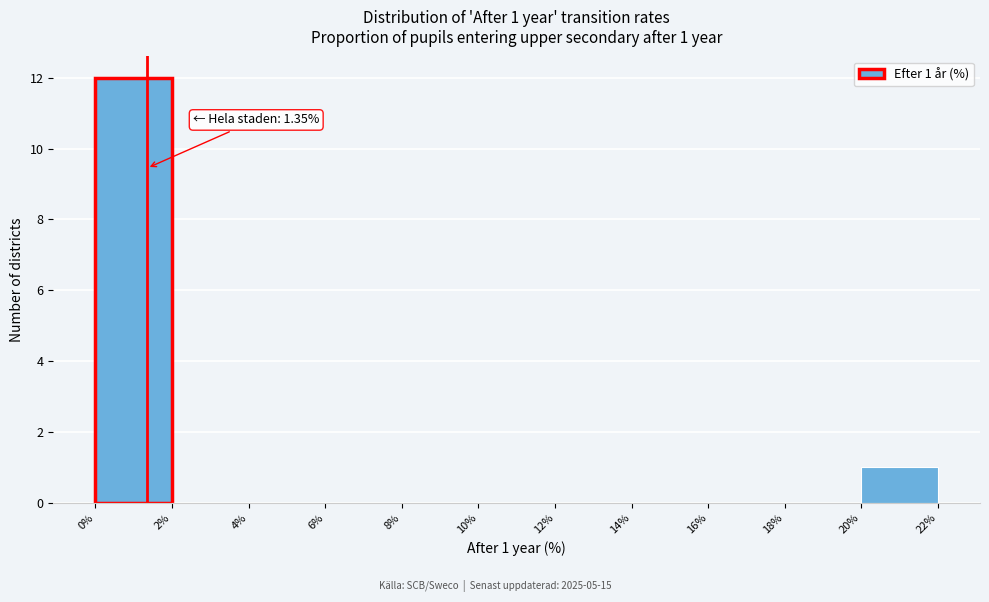

Over which range of the x-axis is the bar tallest?

0% to 2%